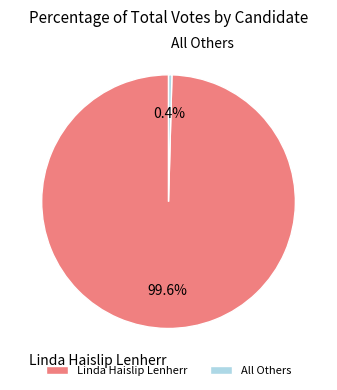

How many slices are in this pie chart?

2